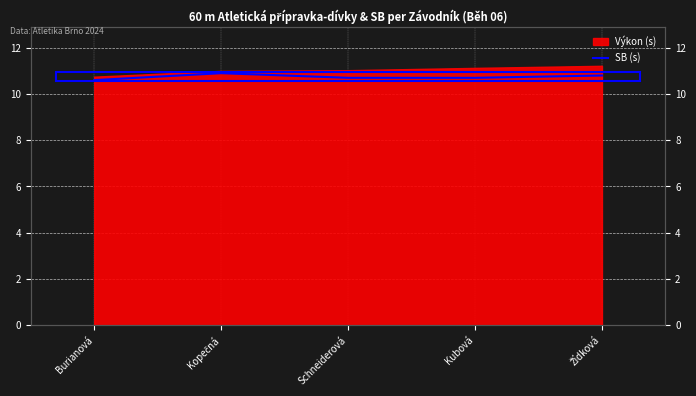

Where is the data nearest to the value 10?

Burianová